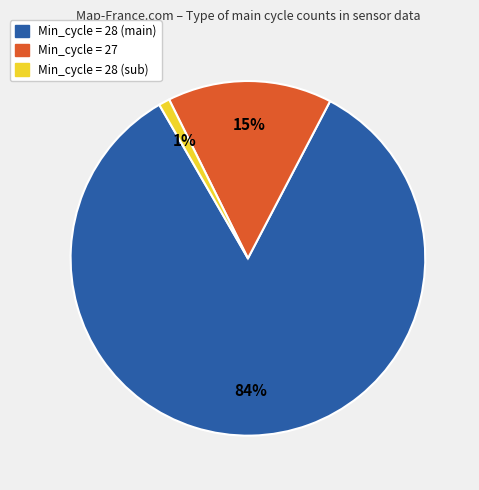

Is there a majority slice in this chart?

Yes